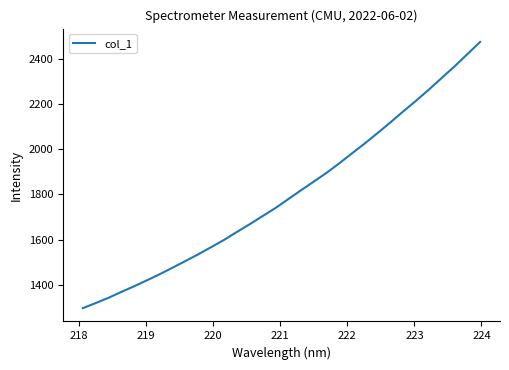

What is the minimum value shown in the chart?

1297.1